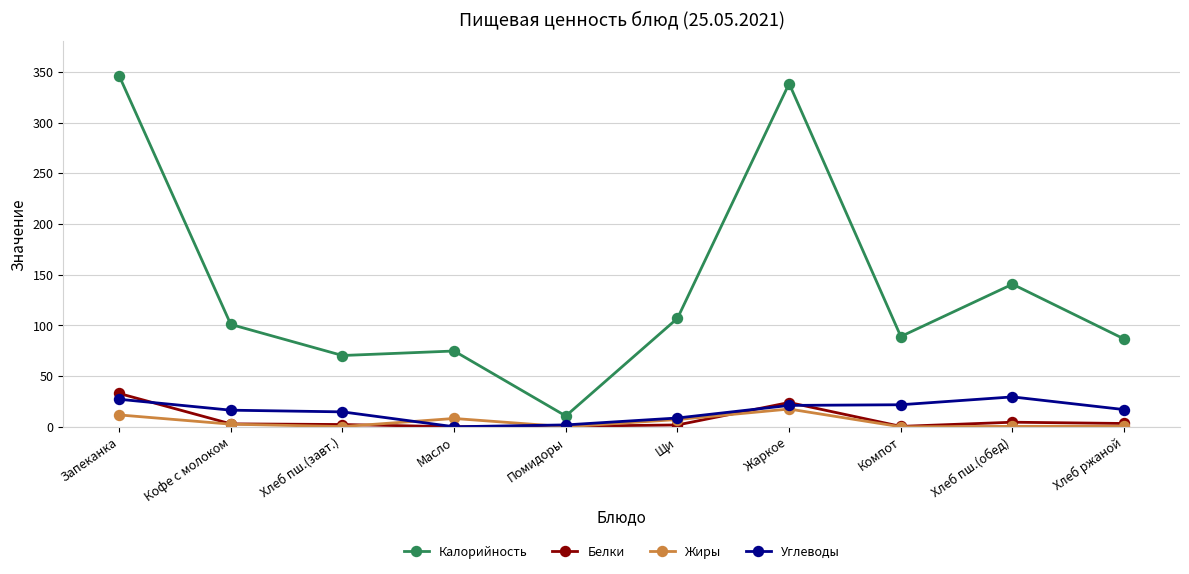

True or false: Жиры and Белки cross at least once.

True